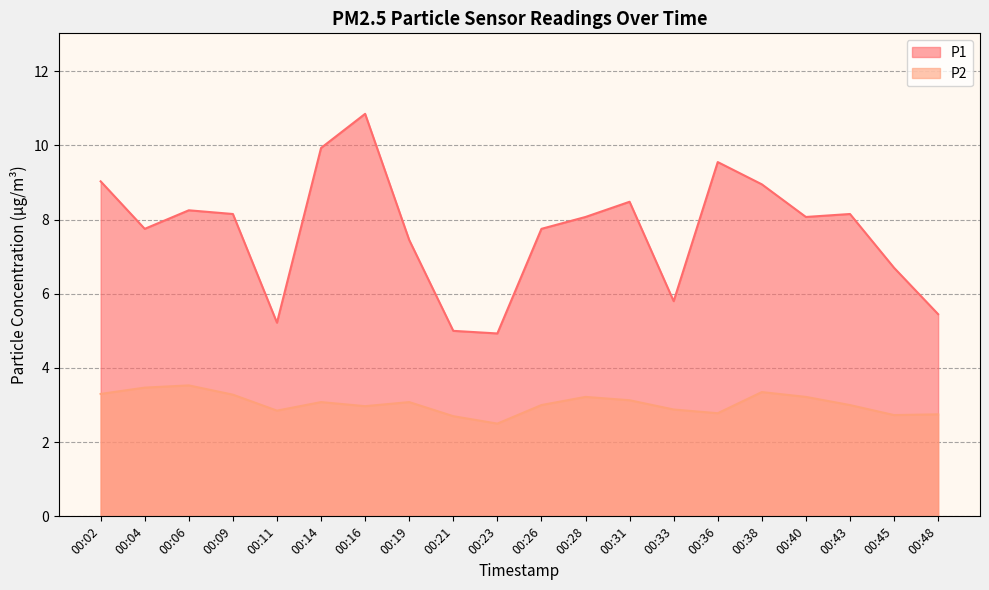

At which label is P1 closest to 7?

00:45